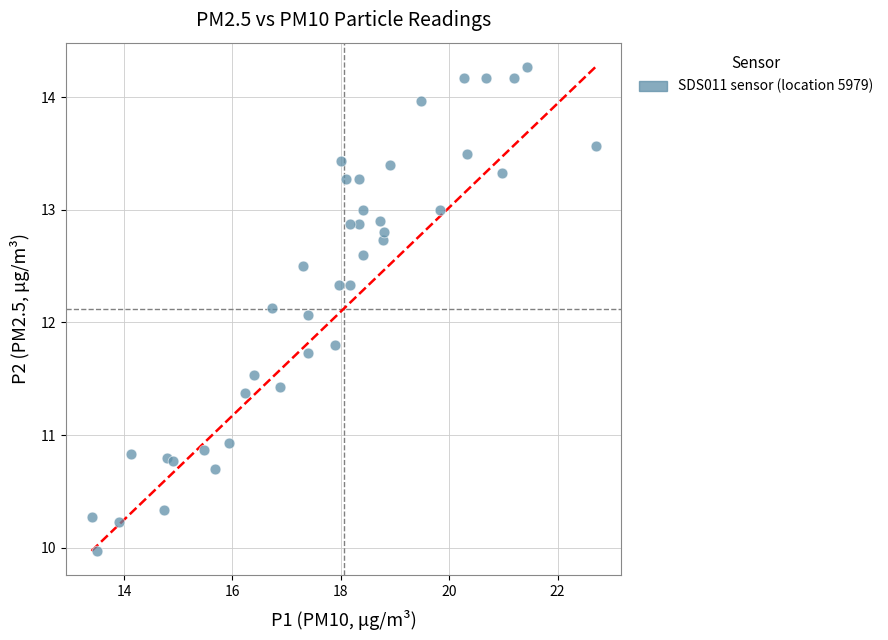

What Y value in the scatter plot is closest to 12?

12.1